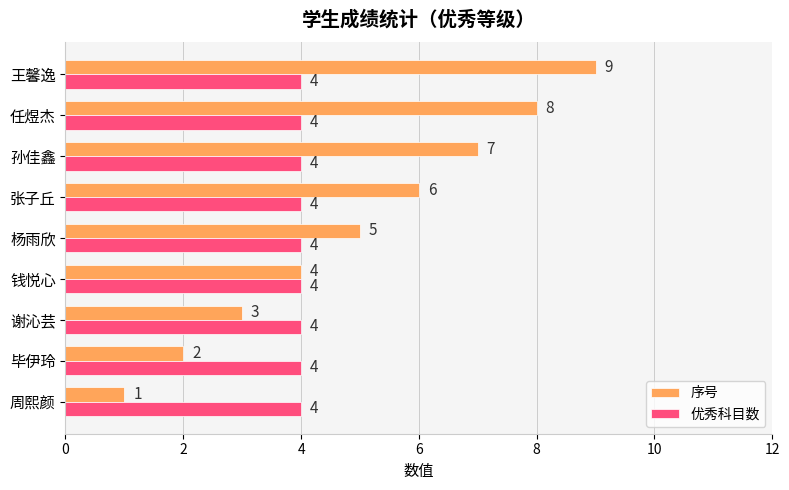

At how many categories does at least one series exceed 2?

9